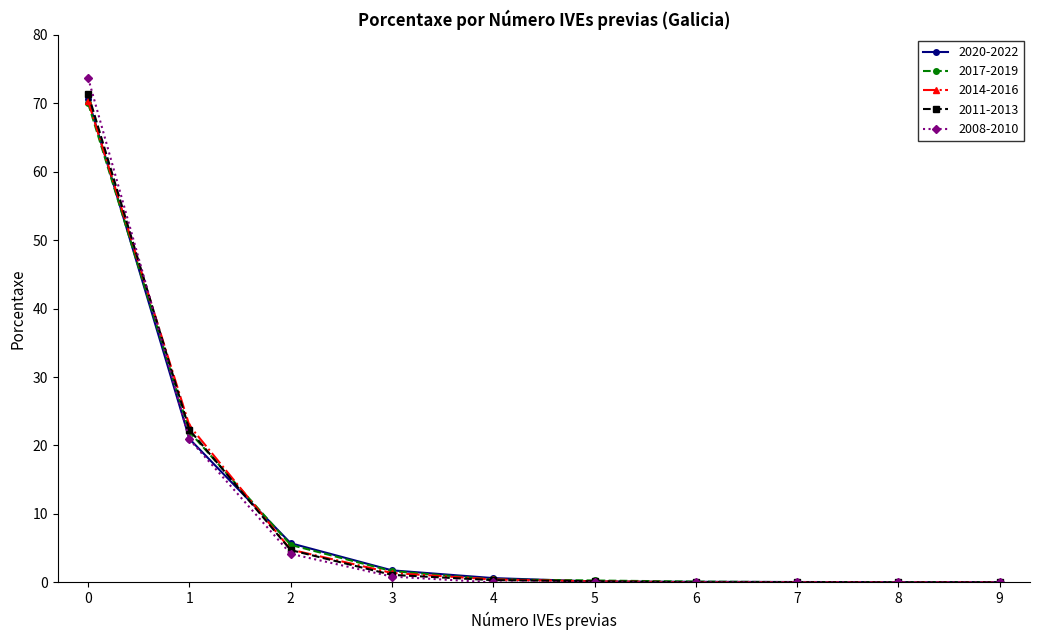

What is the greatest value displayed?

73.7